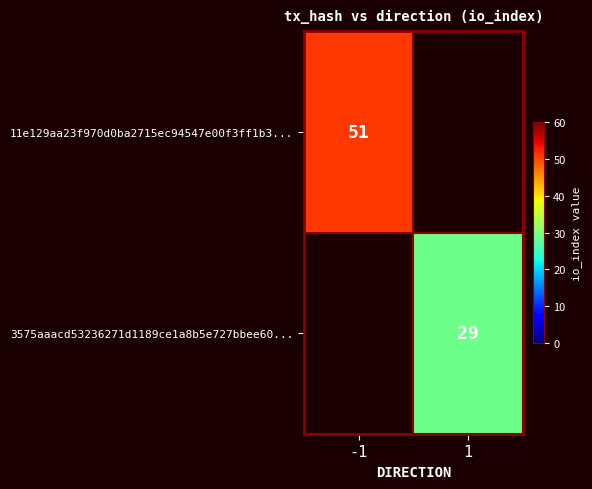

Is the value of 3575aaacd53236271d1189ce1a8b5e727bbee60... at 1 greater than the value of 11e129aa23f970d0ba2715ec94547e00f3ff1b3... at -1?

No